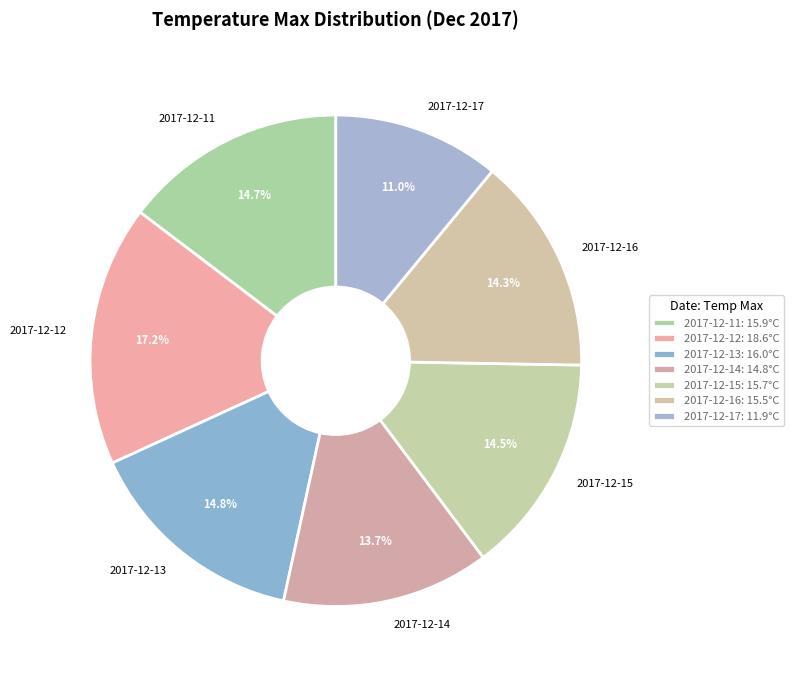

To the nearest percent, what portion does 2017-12-14 represent?

14%